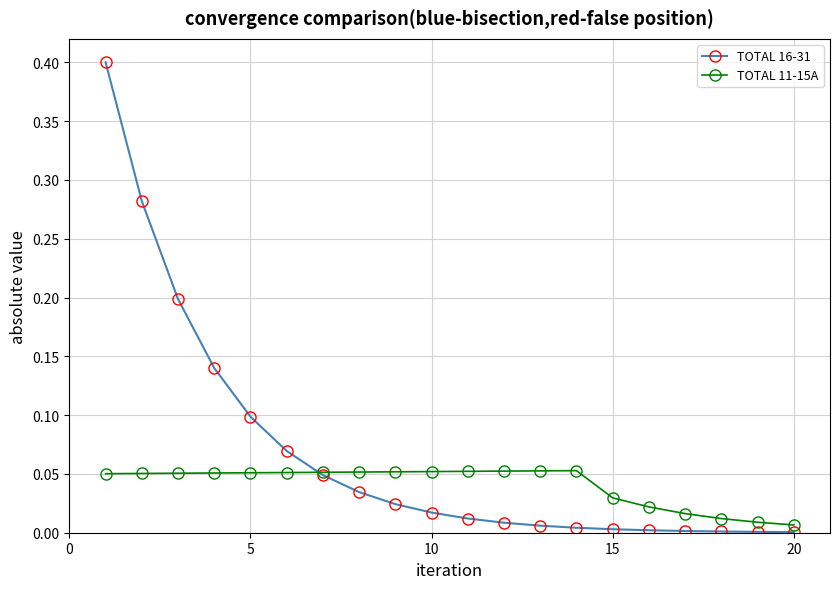

Which series has the largest total across all categories?

TOTAL 16-31